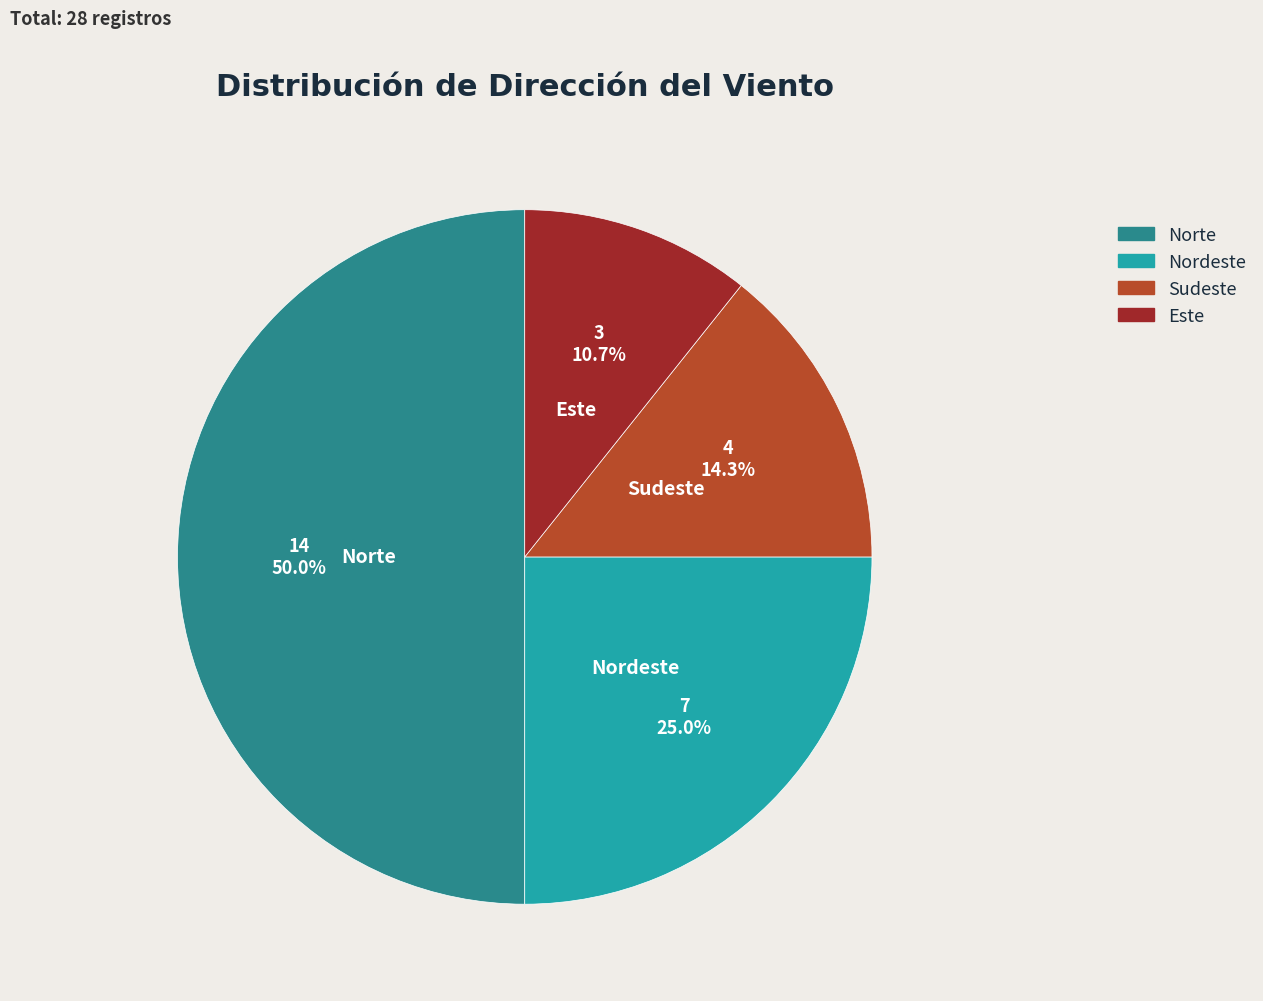

Which slice is the largest?

Norte